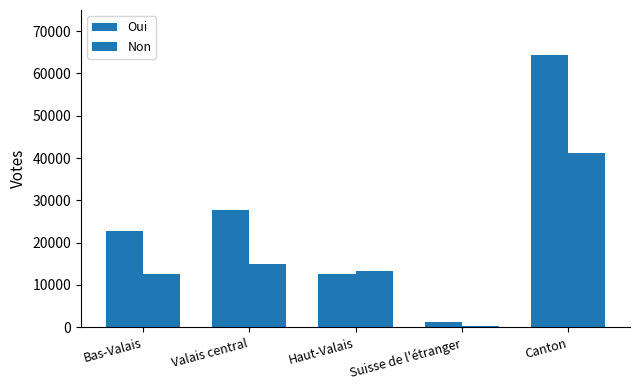

How many bars are there in total?

10